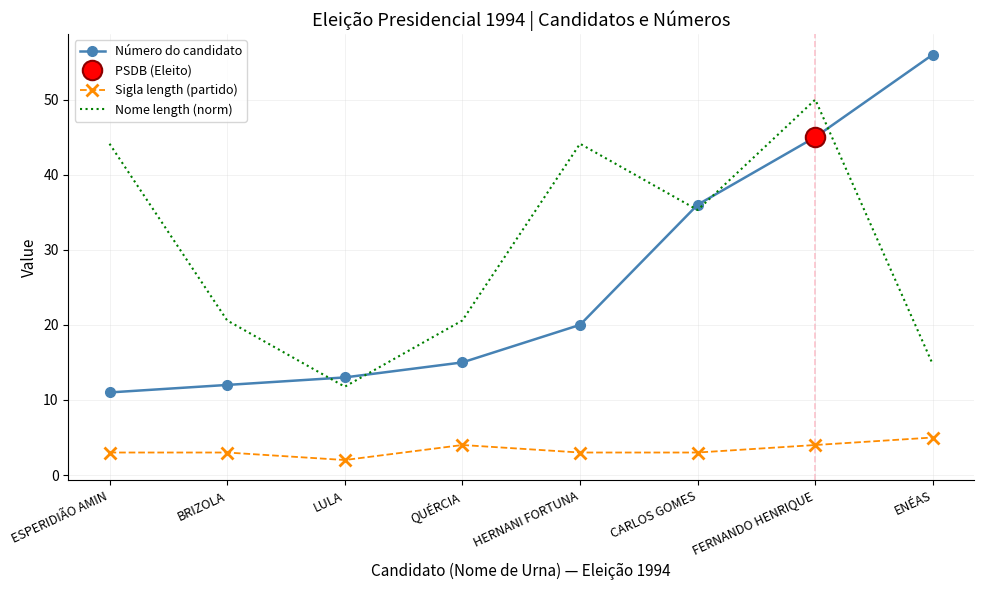

Count the number of categories in the chart.

8